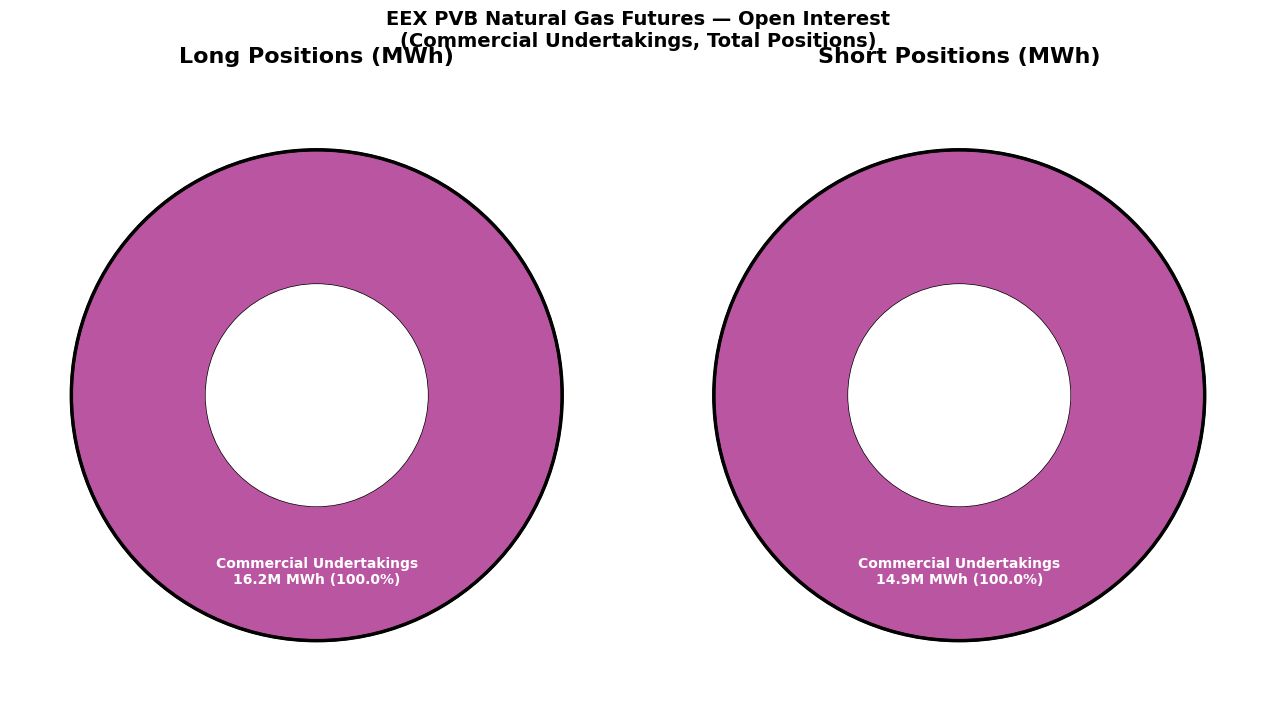

What portion of the pie excludes Investment Funds?

100.0%